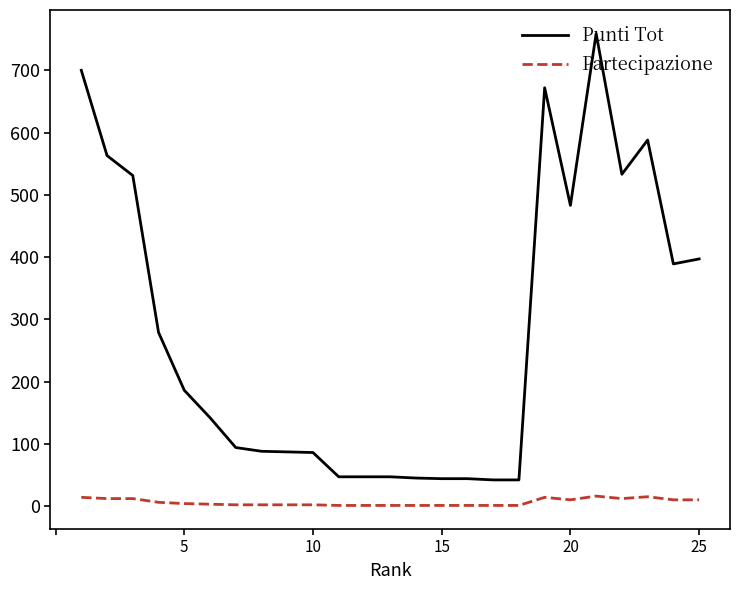

Which series has the largest range (max minus min)?

Punti Tot